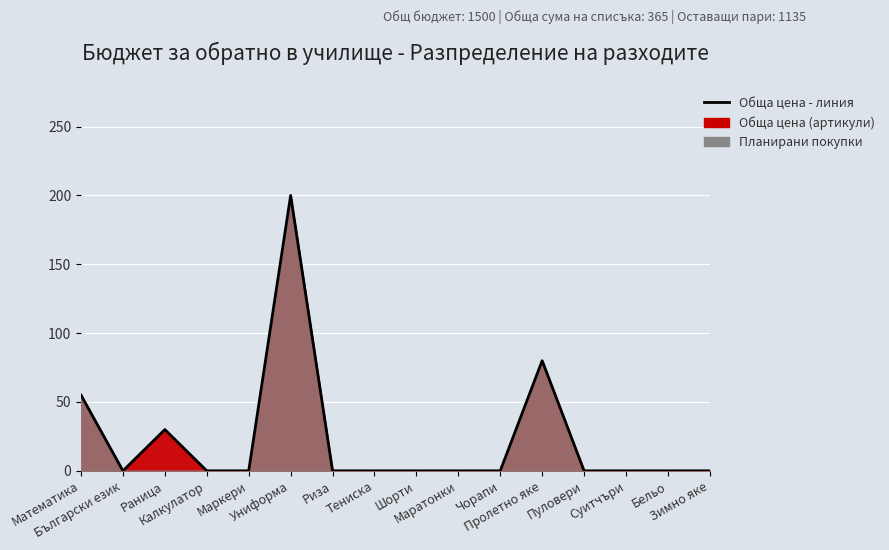

Rank the categories by value from highest to lowest.

Униформа, Пролетно яке, Математика, Раница, Български език, Калкулатор, Маркери, Риза, Тениска, Шорти, Маратонки, Чорапи, Пуловери, Суитчъри, Бельо, Зимно яке